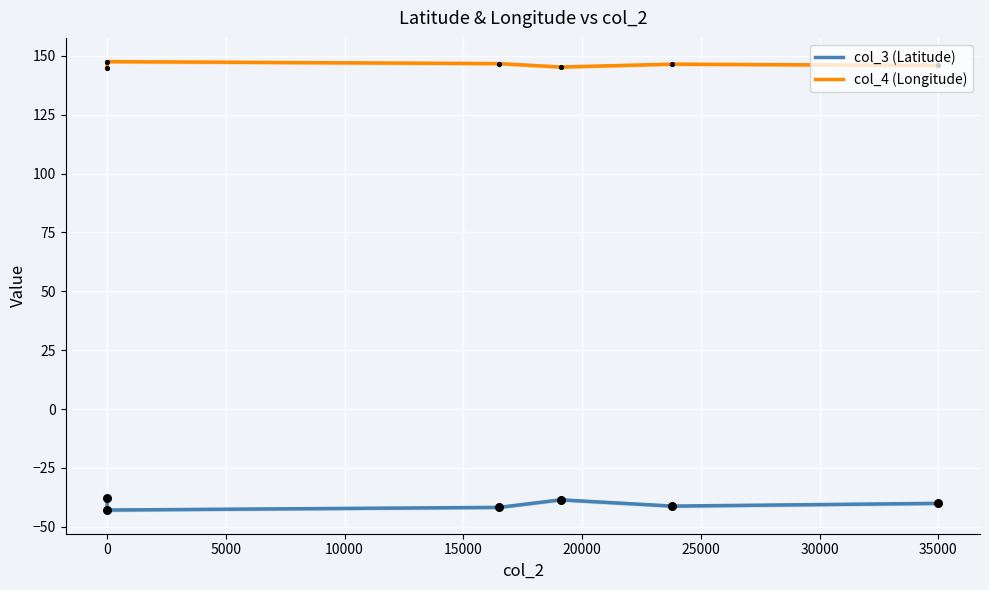

At how many categories does at least one series exceed -35?

6